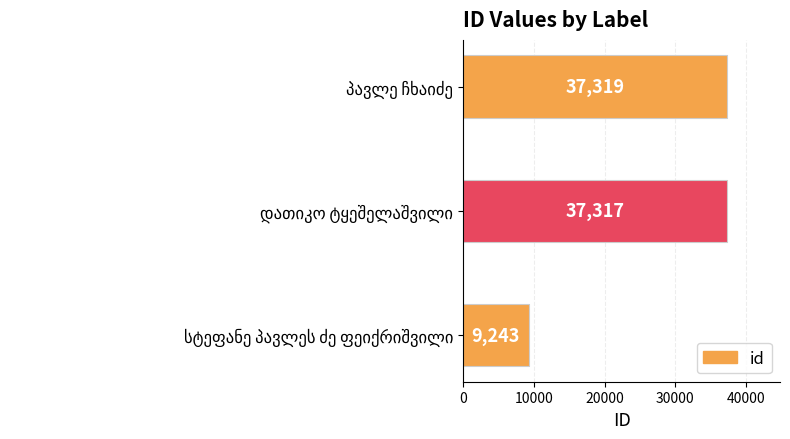

Reading top to bottom, what are all the values shown in this chart?

37319	37317	9243